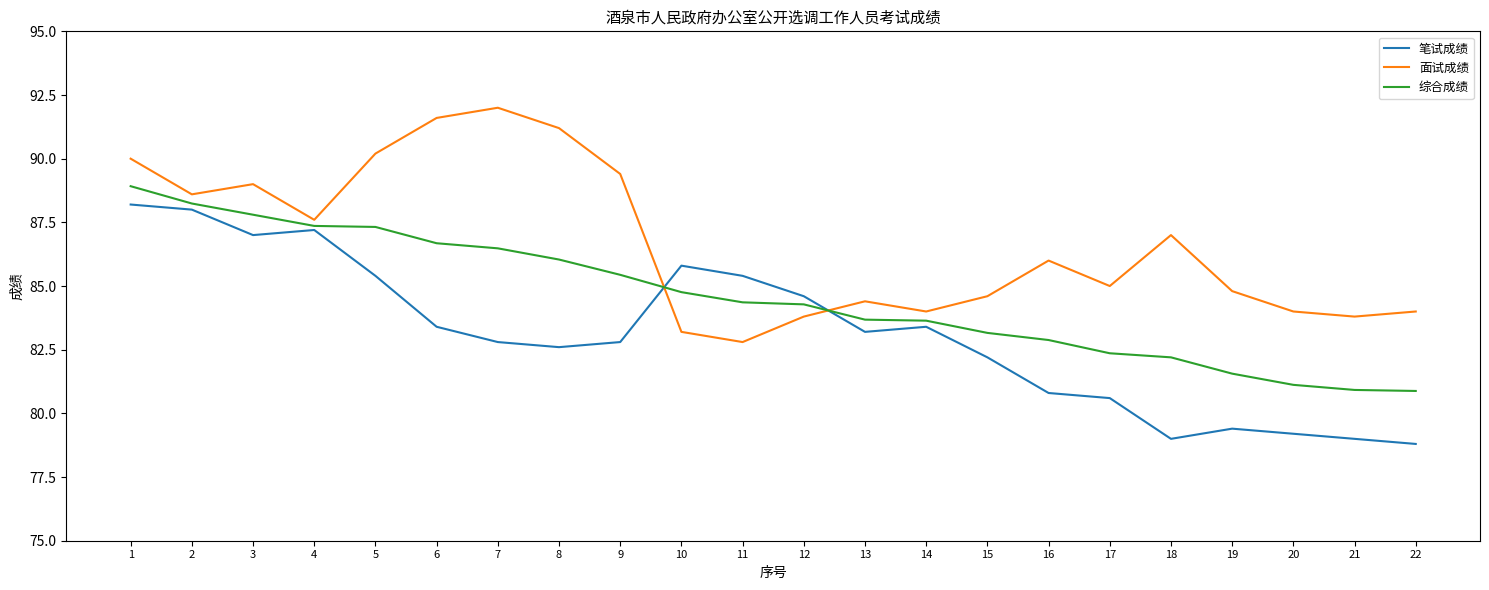

True or false: 笔试成绩 has a value of 78.8 at 22.

True